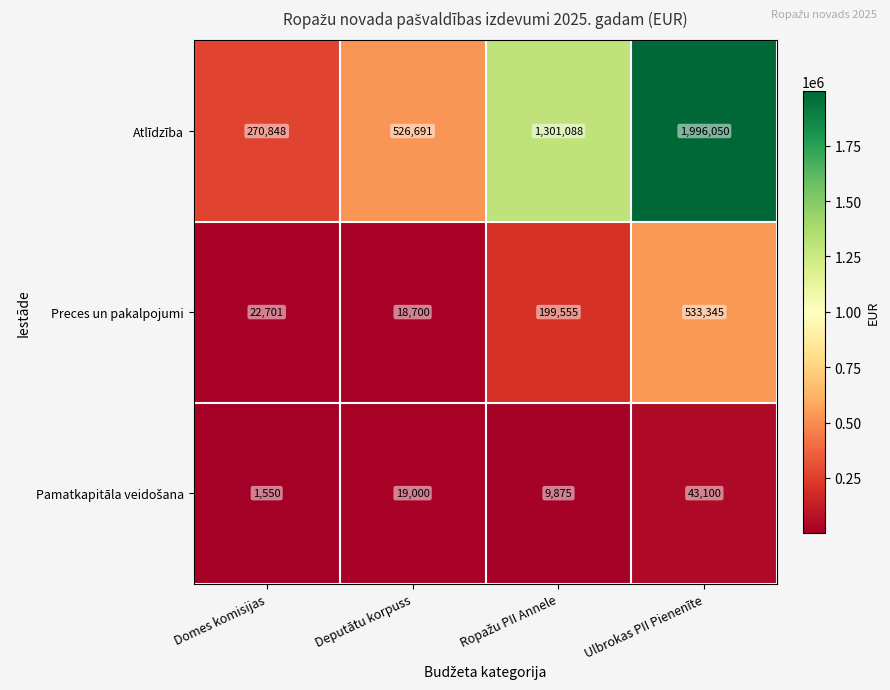

What is the approximate value of Preces un pakalpojumi at Ulbrokas PII Pienenīte?

533345